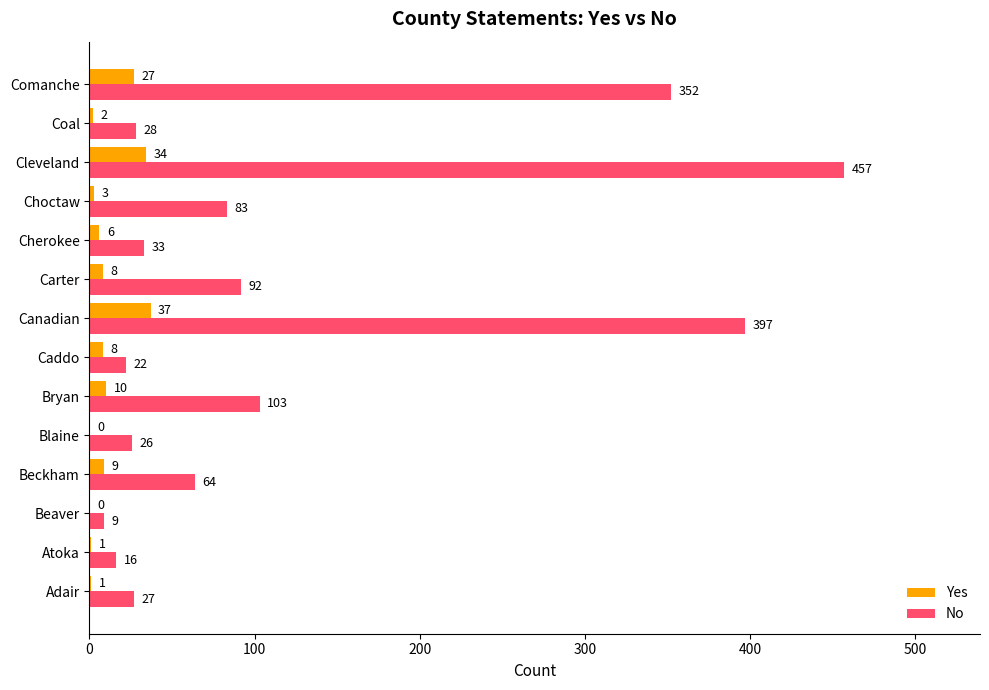

Where is No nearest to the value 233?

Comanche